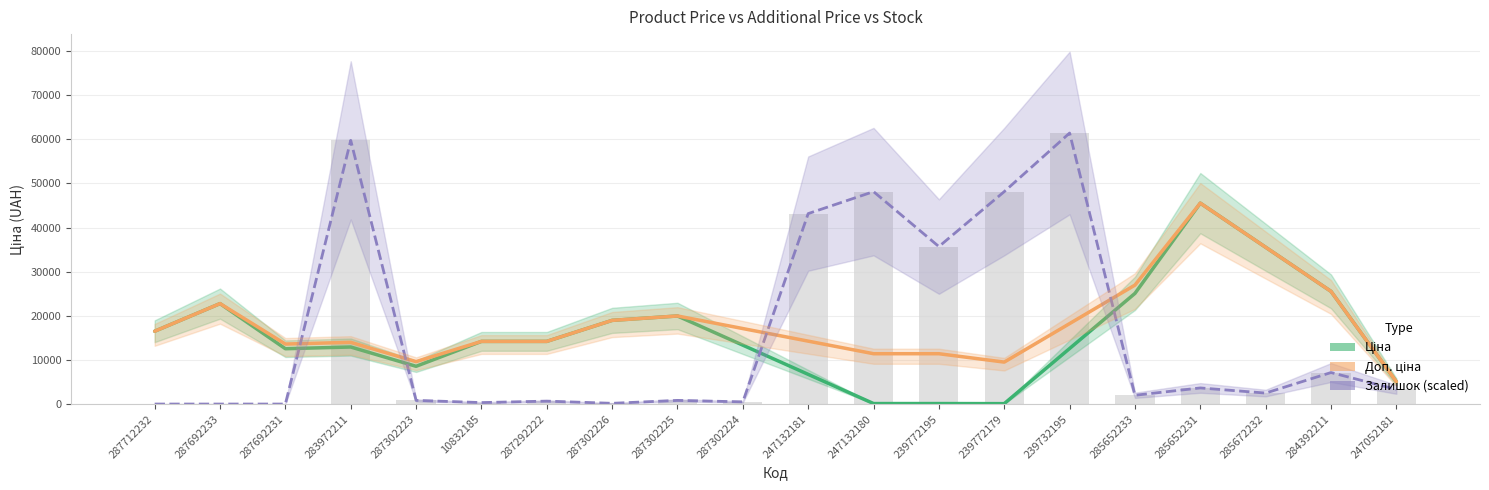

Which category has the highest value across all series?

239732195